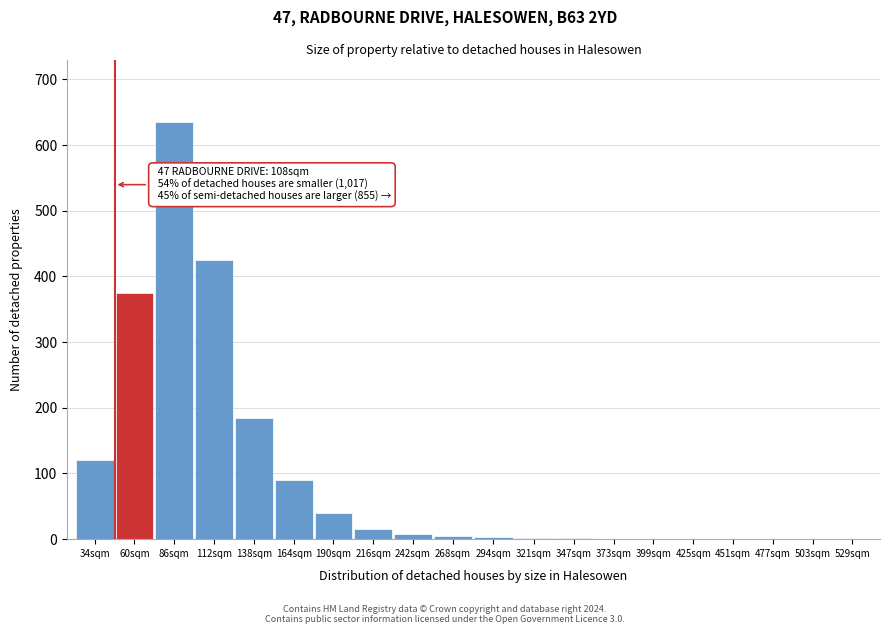

Between 216sqm and 477sqm, which is larger?

216sqm